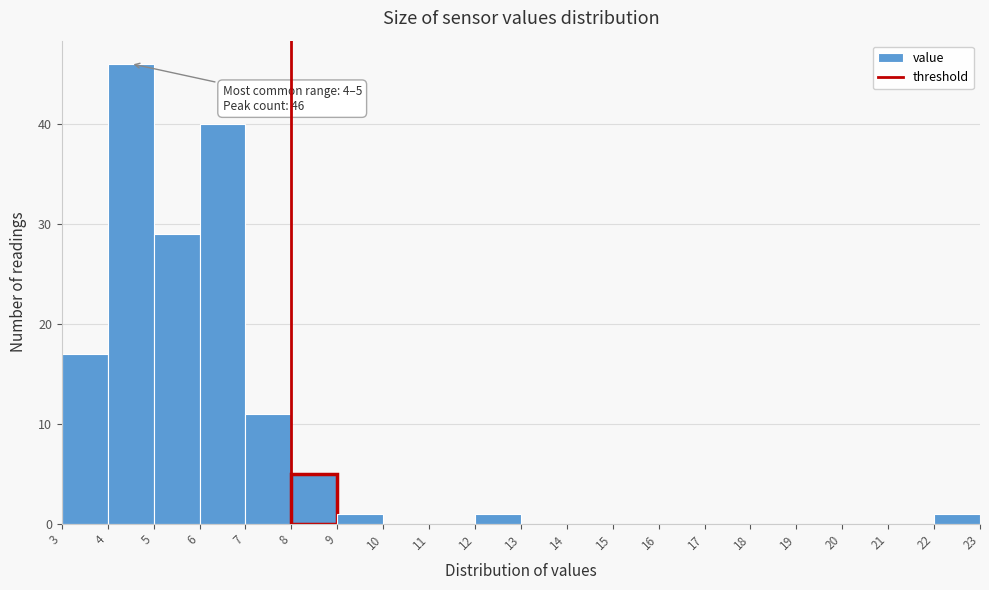

Over which range of the x-axis is the bar tallest?

4 to 5